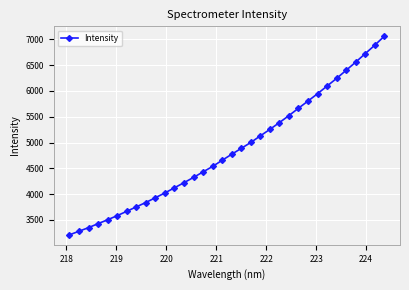

True or false: there are more than 2 points higher than both neighbors.

False